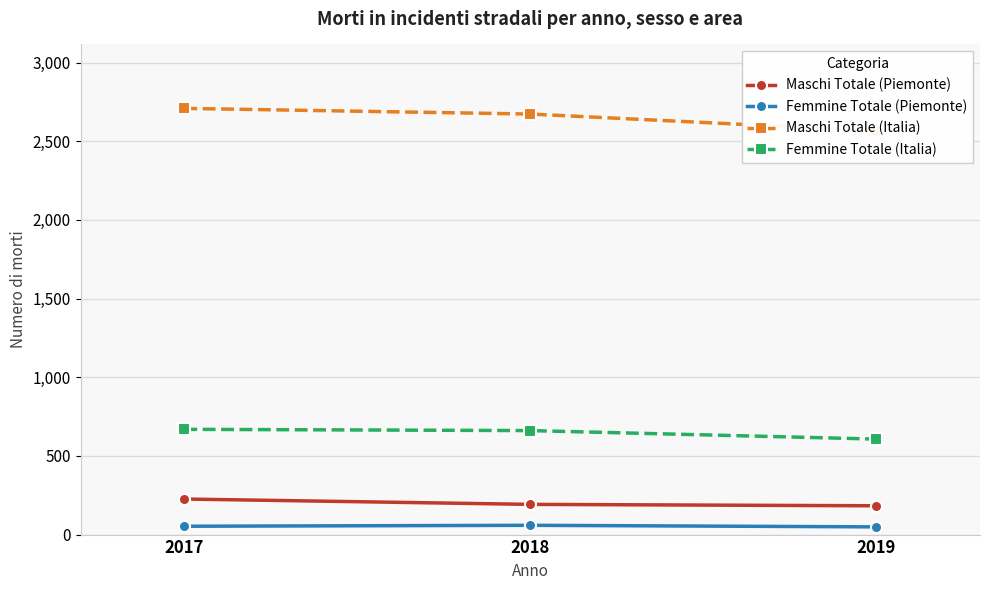

What is the maximum value for Maschi Totale (Italia)?

2709